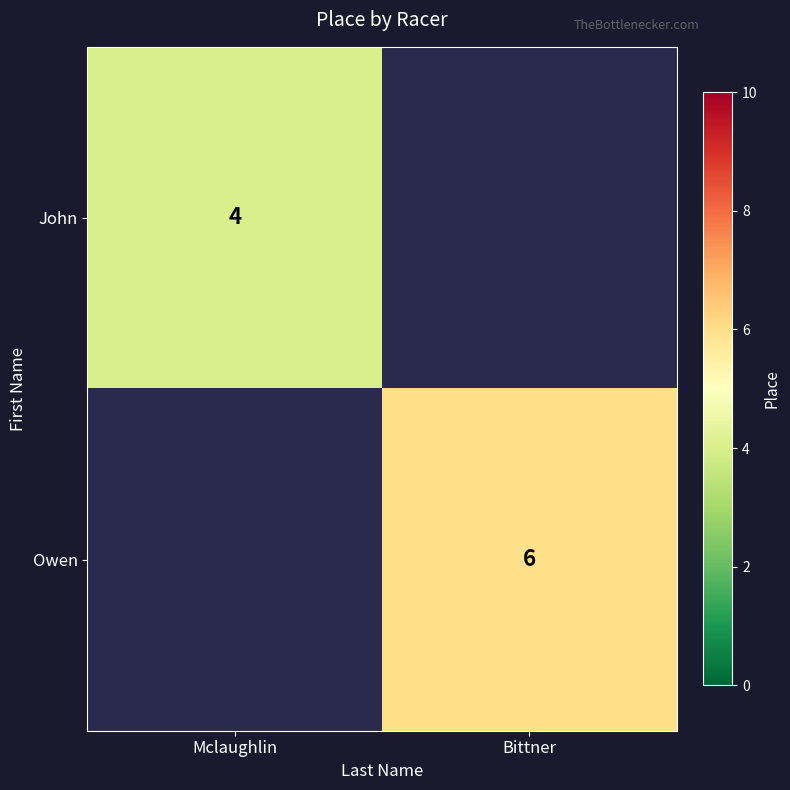

True or false: Owen has a value of 2 at Bittner.

False